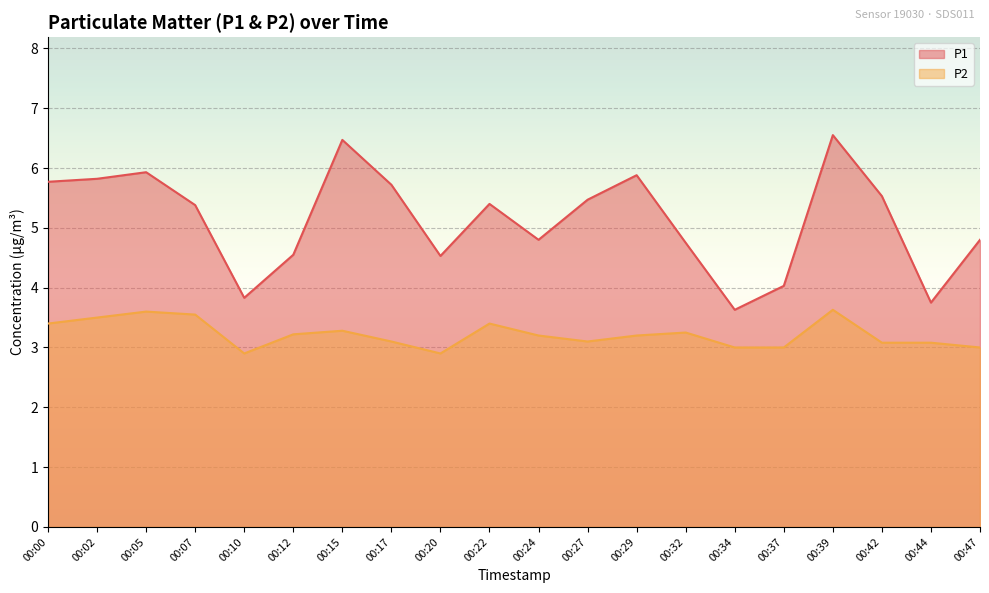

True or false: P1 and P2 intersect in this chart.

False